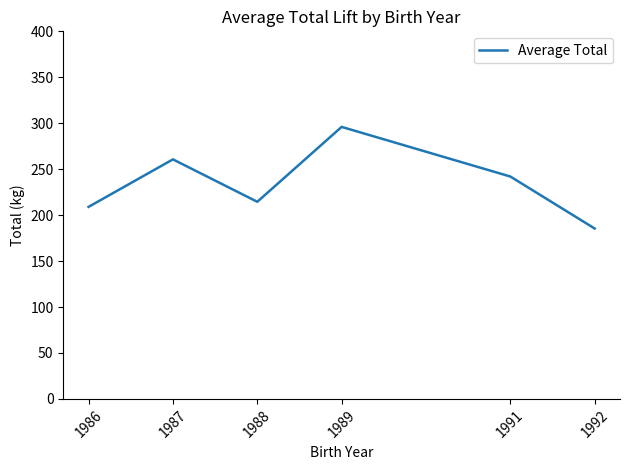

Reading left to right, extract all data points from this chart.

209.0	260.7	214.5	296.0	242.0	185.4